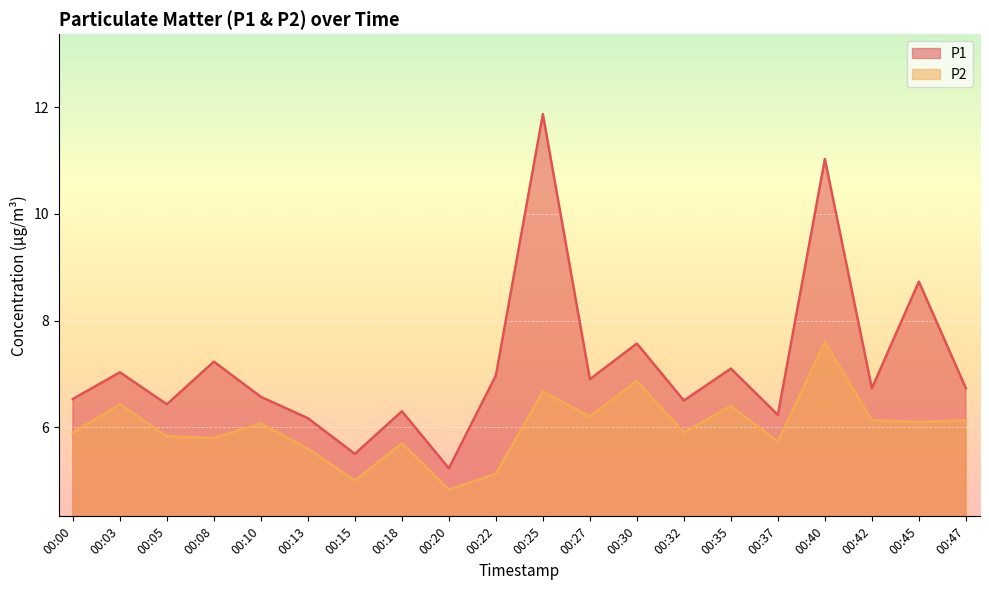

How many interior local valleys does the P1 series have?

7